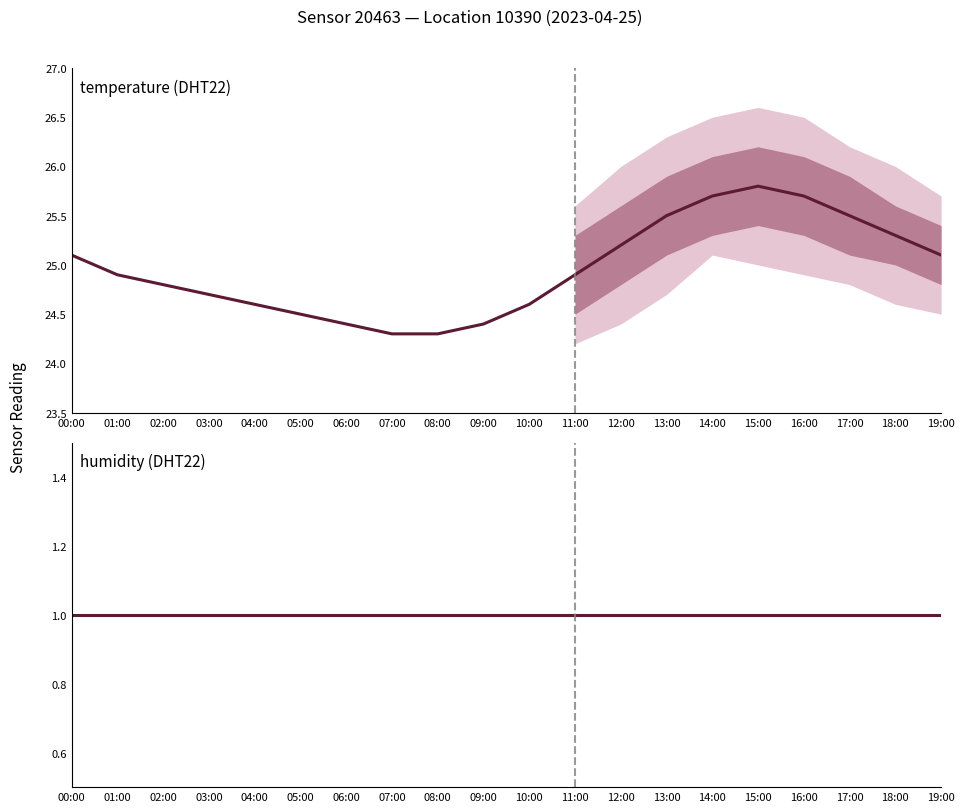

What is the value of the temperature point at the 7th from the left?

24.4